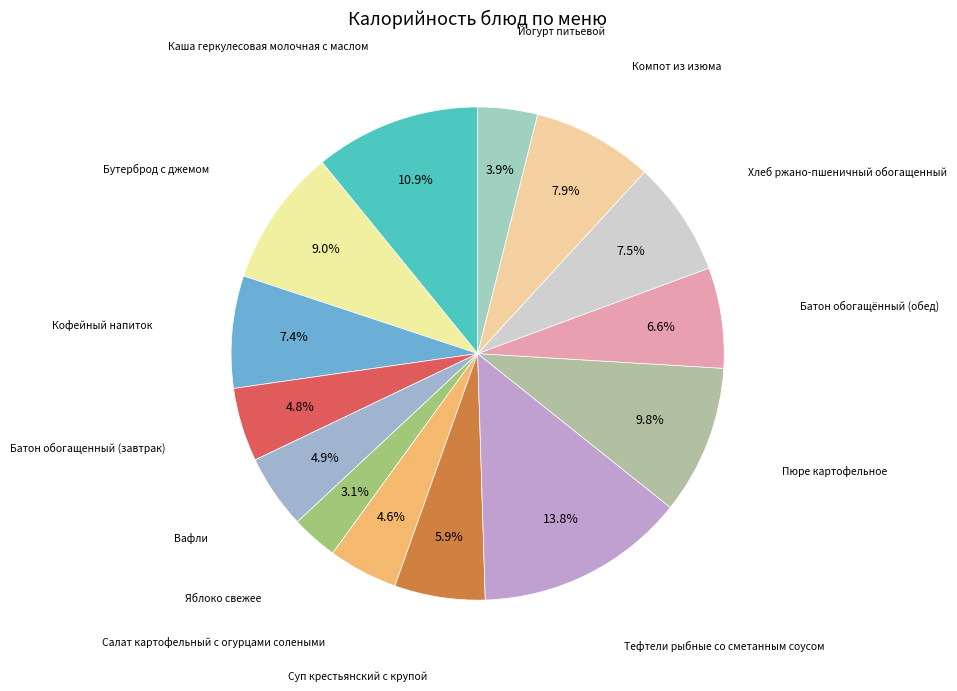

Count the number of slices in the pie.

14